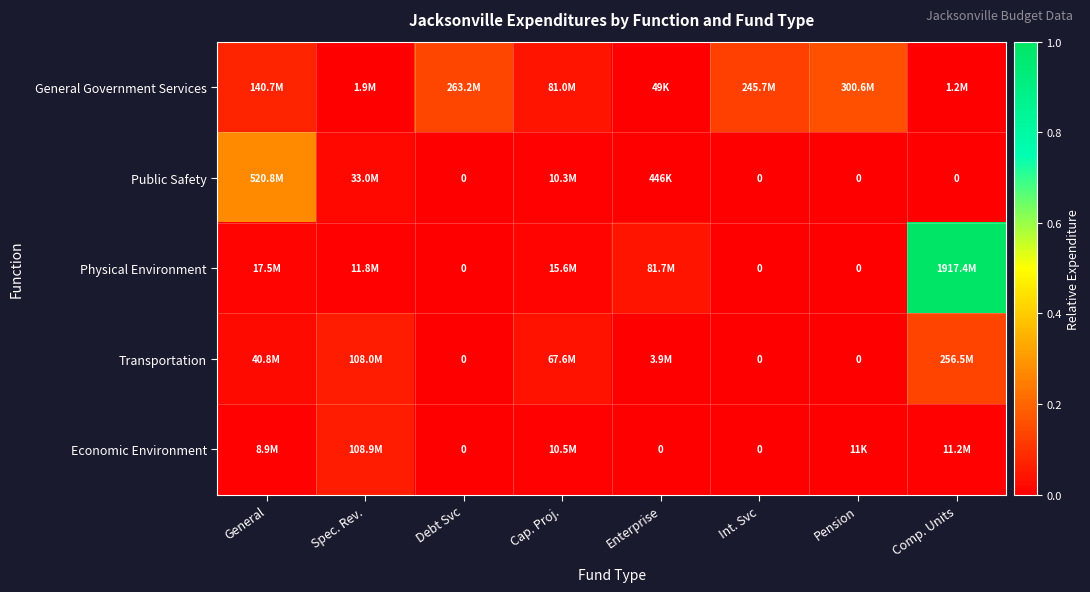

The value of General Government Services at Debt Svc is 0.1. True or false?

False